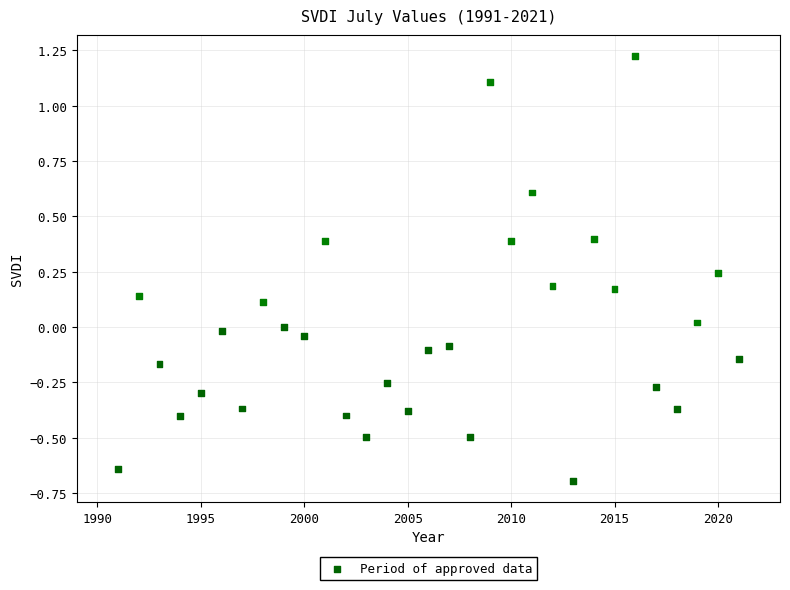

What is the range of X values (max minus min)?

30.0